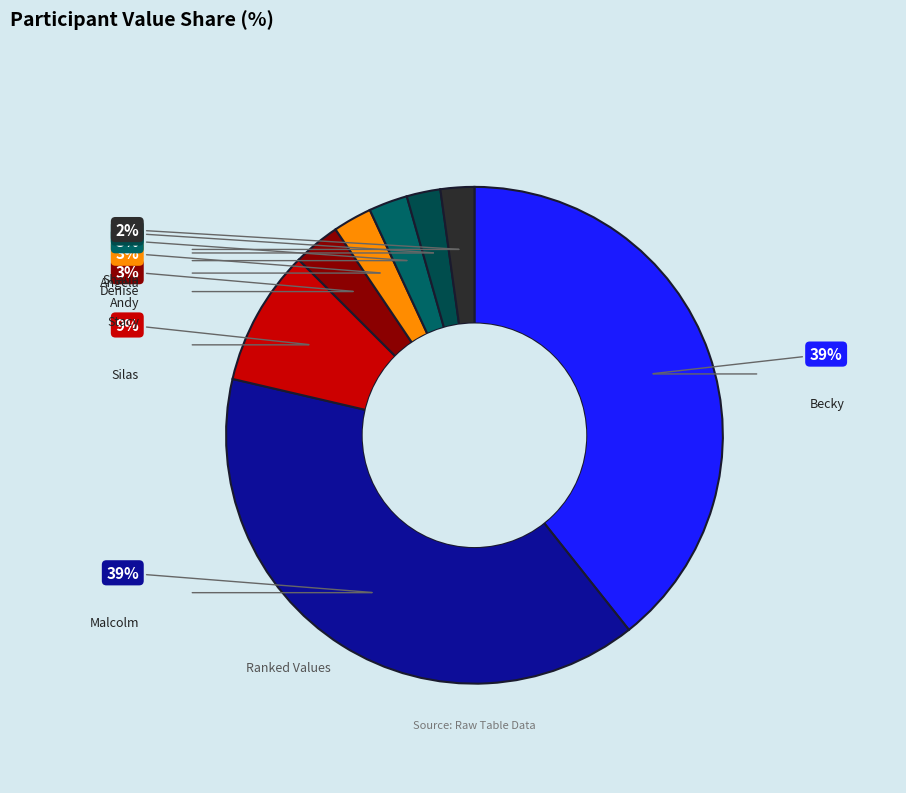

To the nearest percent, what percentage of the pie is Andy?

3%